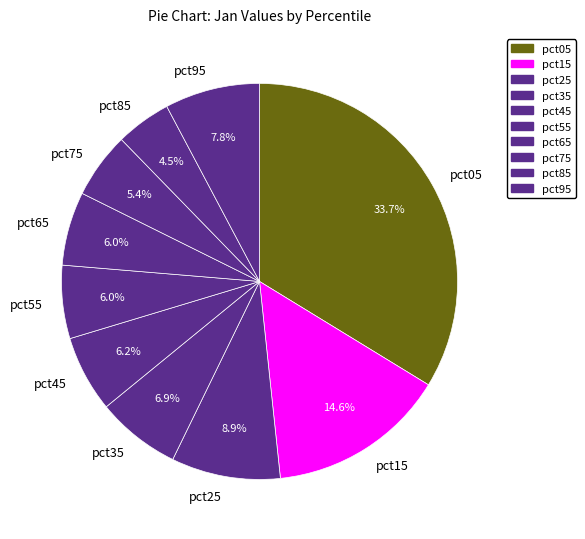

Does pct85 represent more than half of the total?

No